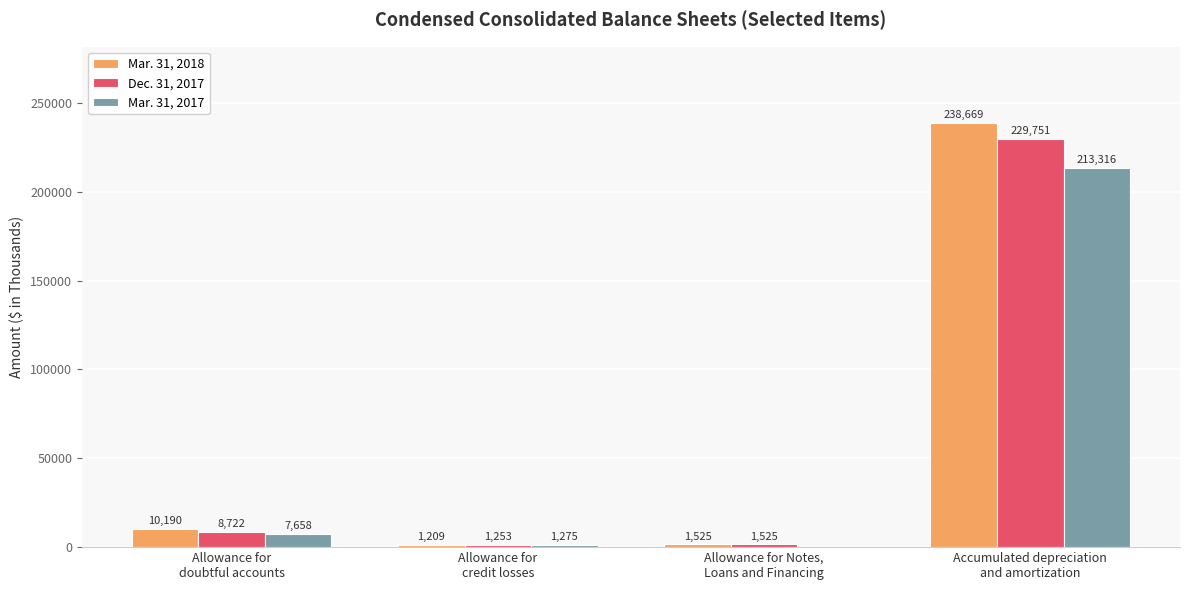

Which series has the widest spread of values?

Mar. 31, 2018